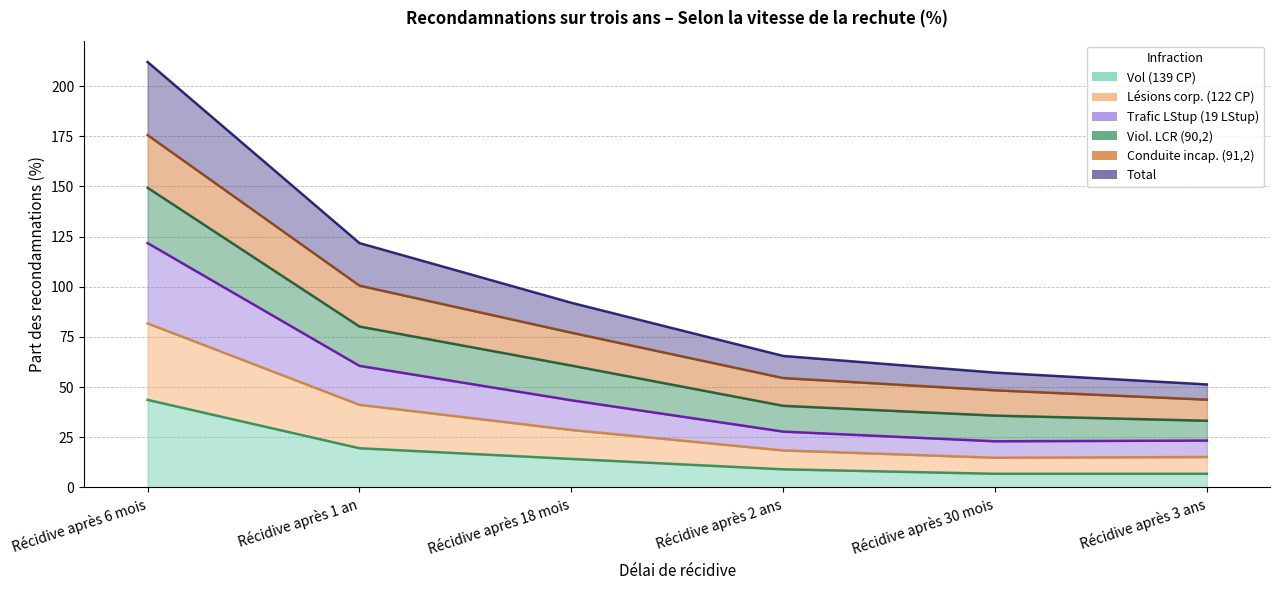

Which series contains the lowest Y value?

Vol (139 CP)